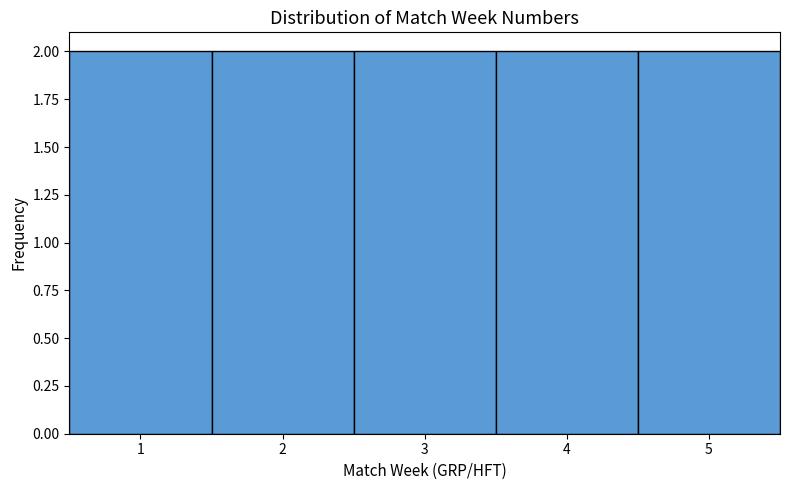

Reading left to right, list every bar in this chart as the range it spans on the x-axis followed by its height. The values are not printed on the chart, so give them approximately, as read against the axis.

0.5 to 1.5: 2
1.5 to 2.5: 2
2.5 to 3.5: 2
3.5 to 4.5: 2
4.5 to 5.5: 2